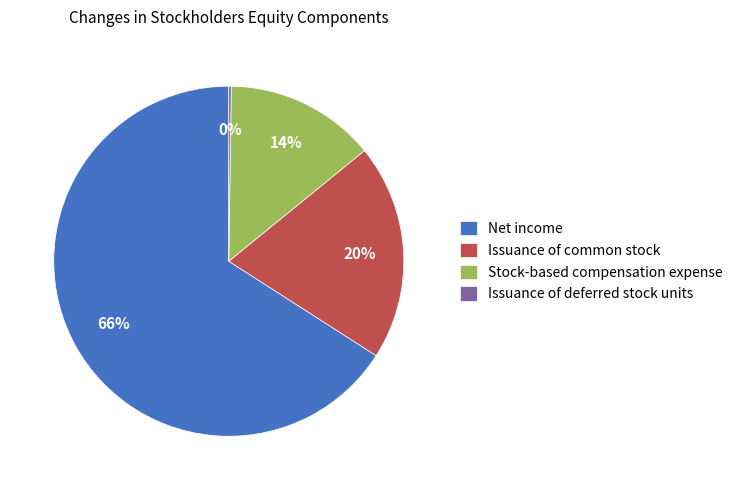

What is the largest slice in the pie chart?

Net income